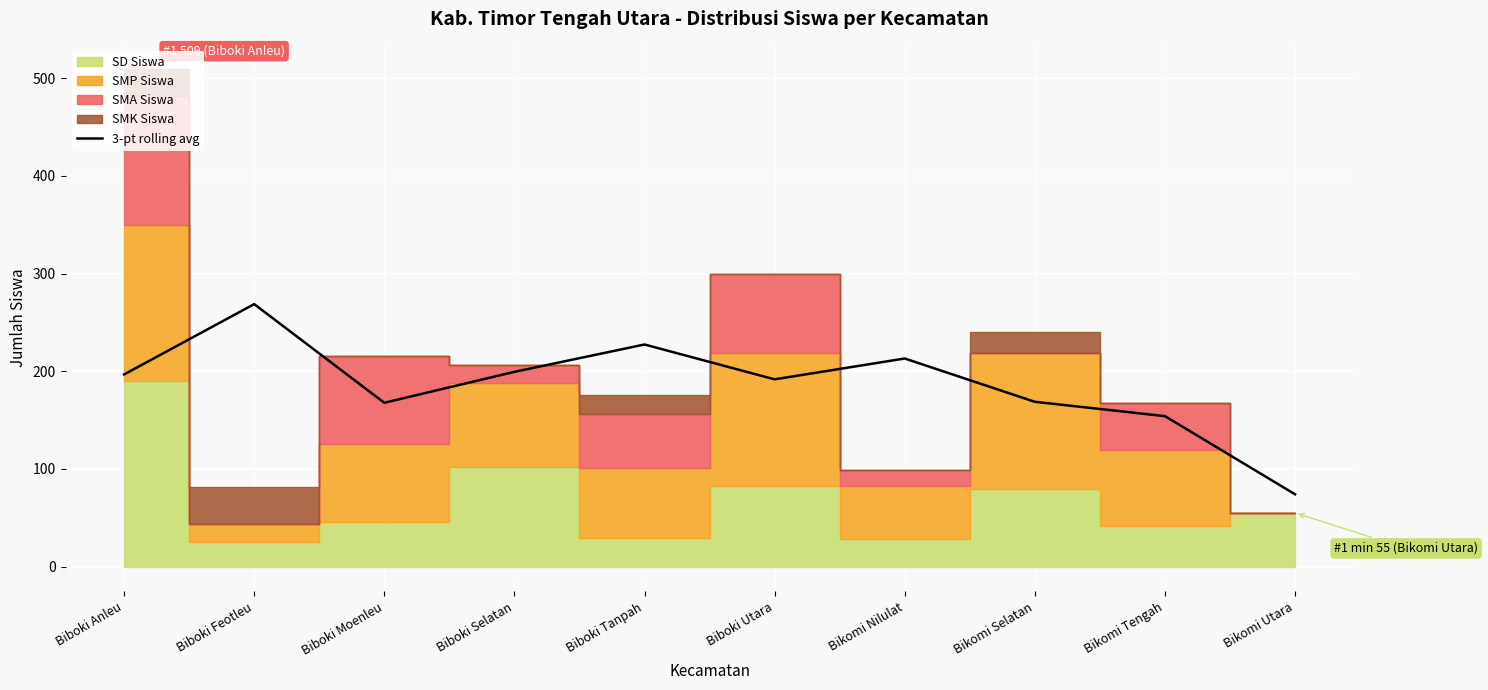

What is the smallest value displayed?

74.0